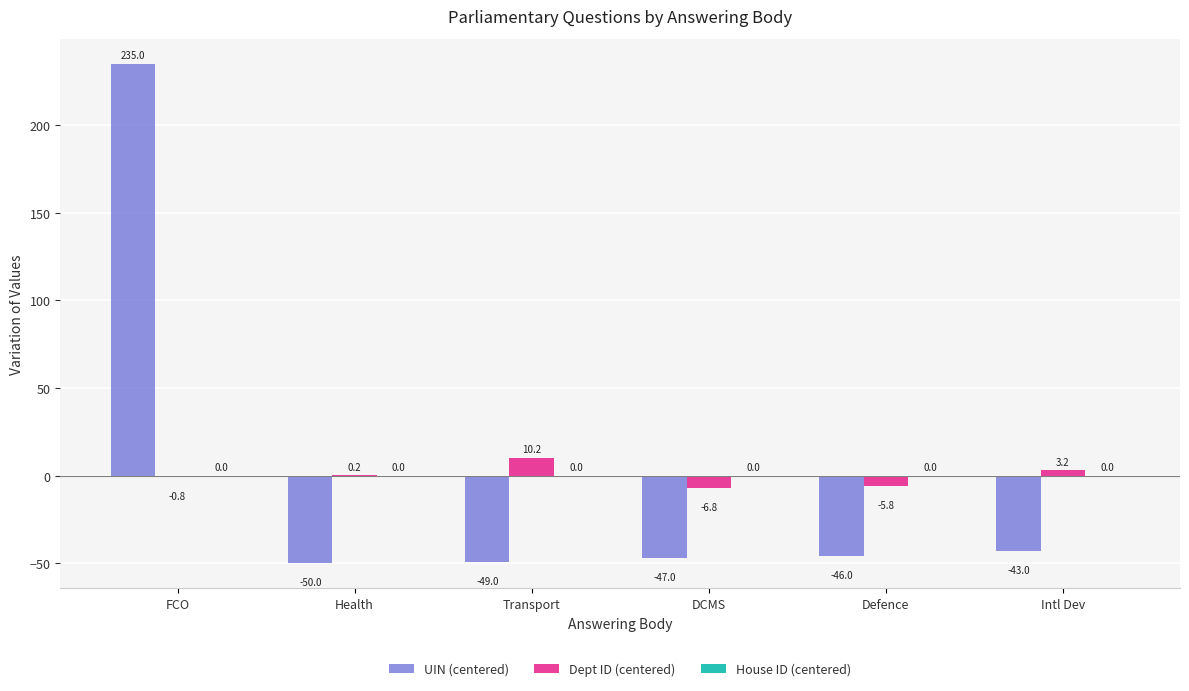

At which category is the sum across all series the highest?

FCO